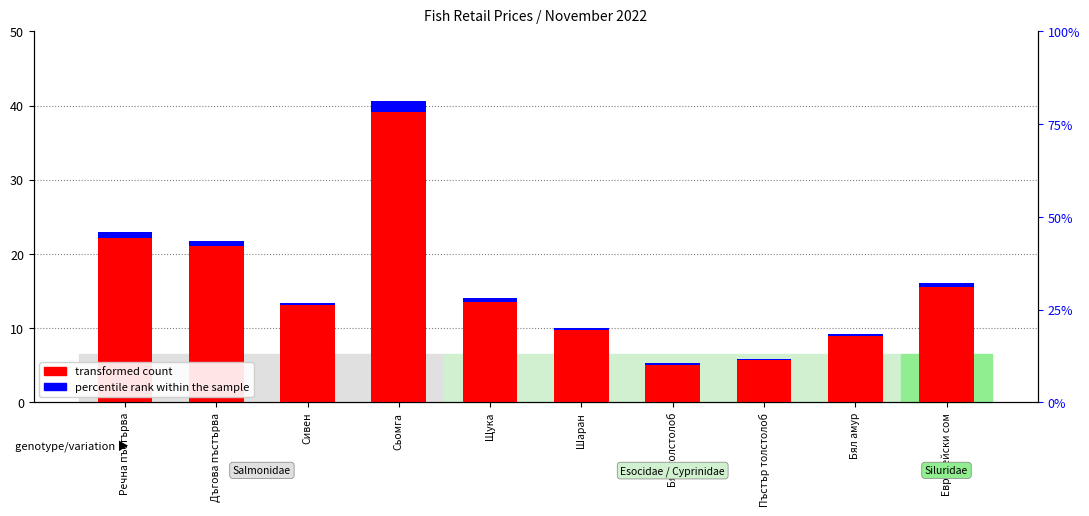

Which series has the largest range (max minus min)?

transformed count